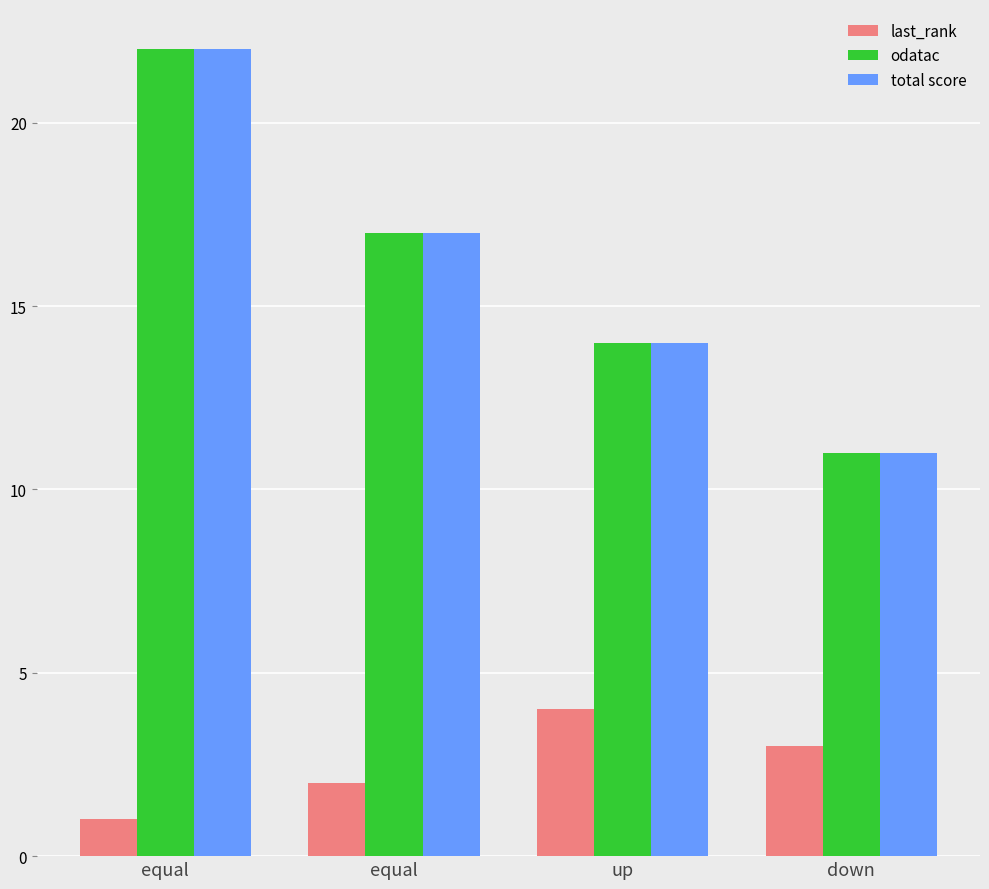

Are the bars grouped side by side (vs. stacked)?

Yes